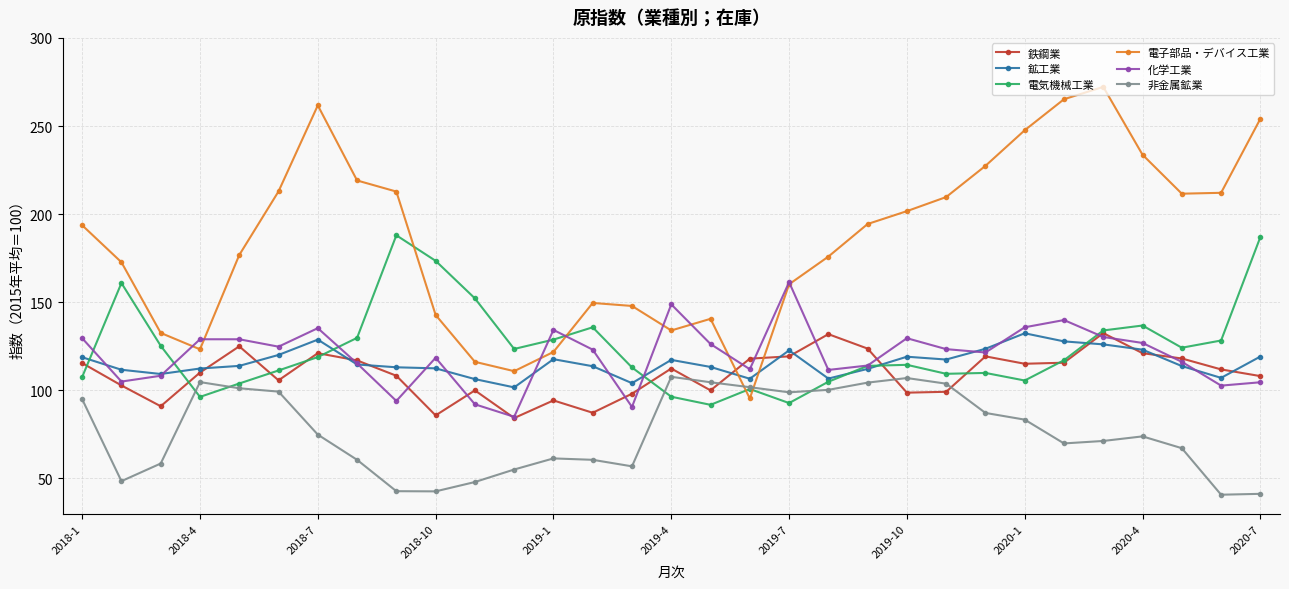

Which series has the largest total across all categories?

電子部品・デバイス工業